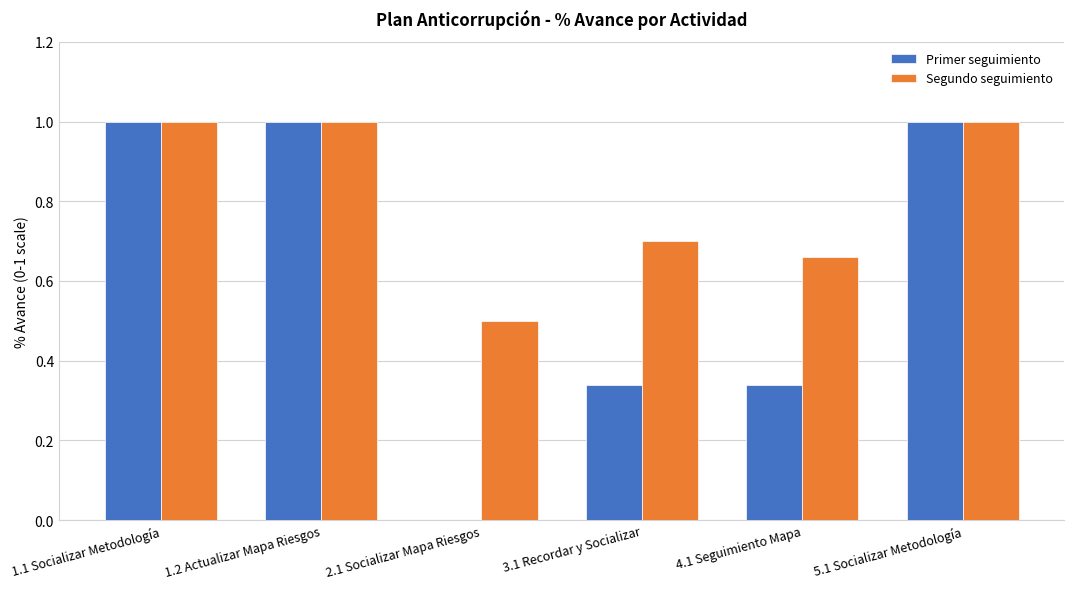

What is the maximum value shown in the chart?

1.0